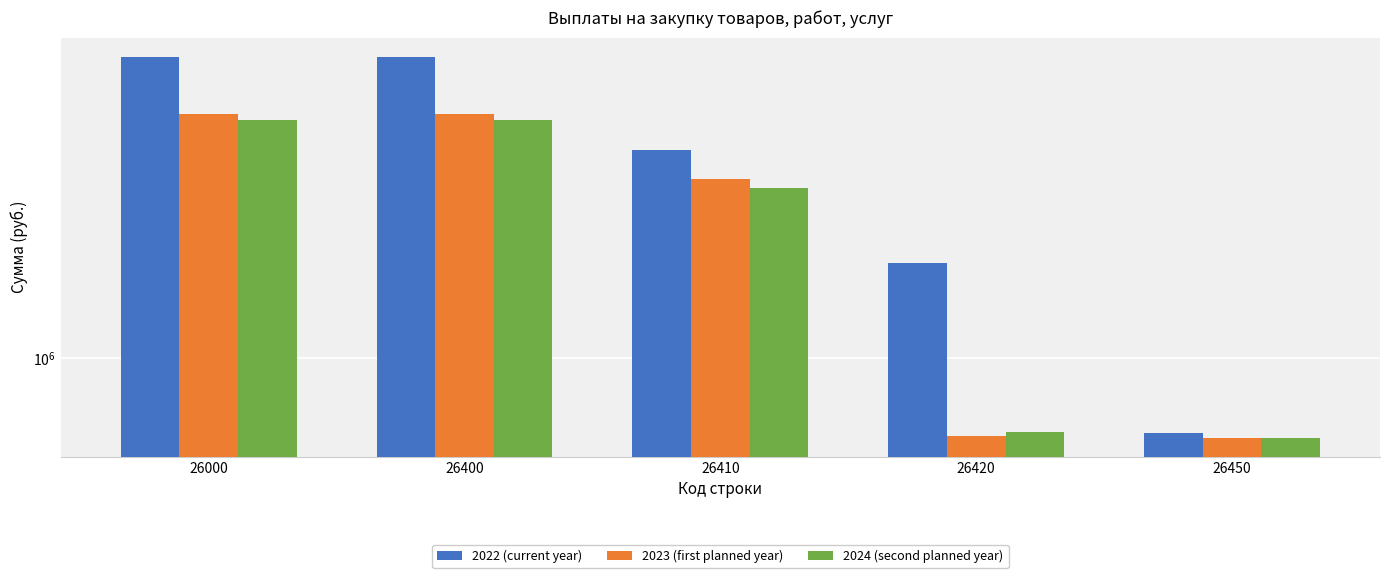

Does the chart contain any negative values?

No